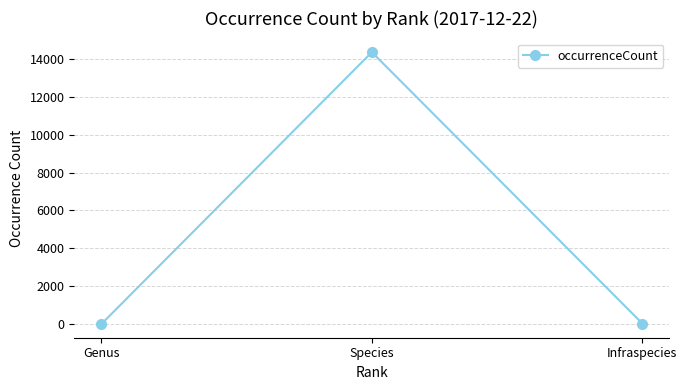

What is the label of the 2nd point from the left?

Species